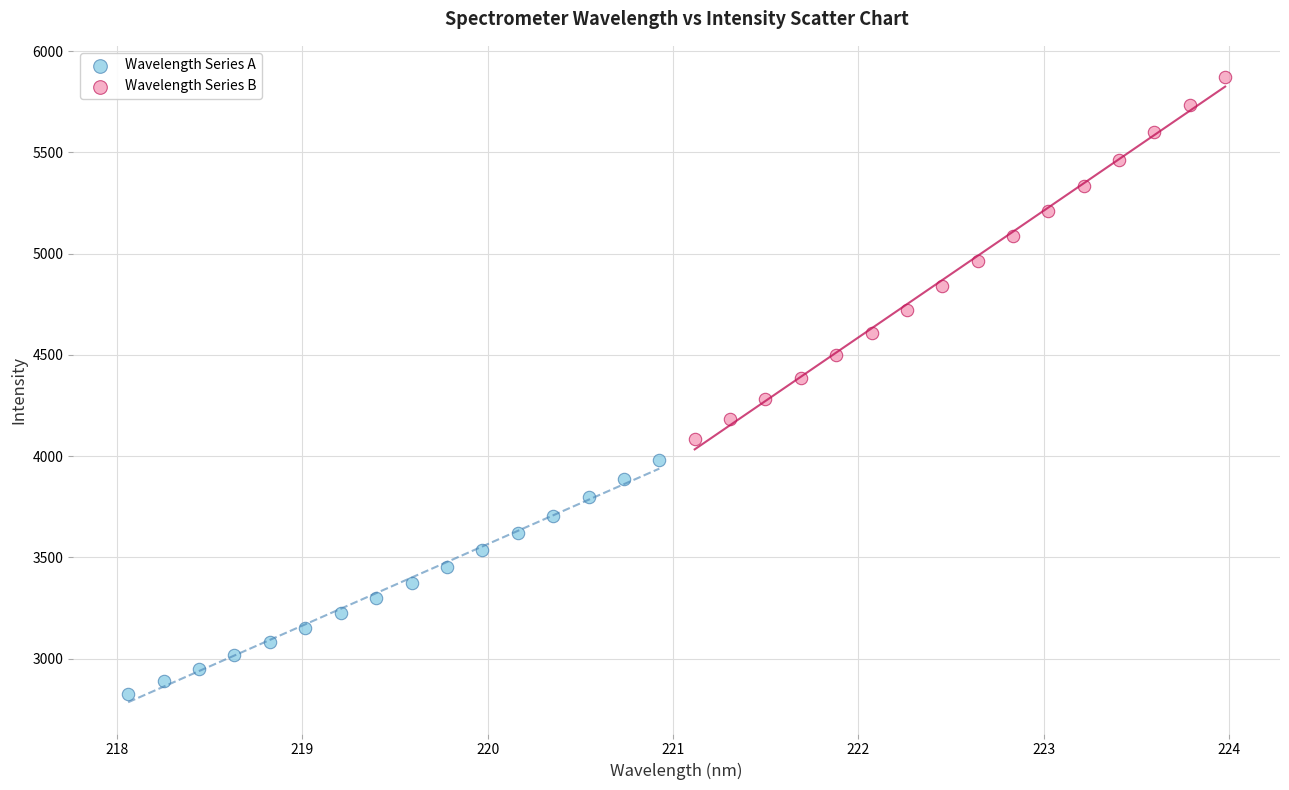

Which series contains the lowest Y value?

Wavelength Series A